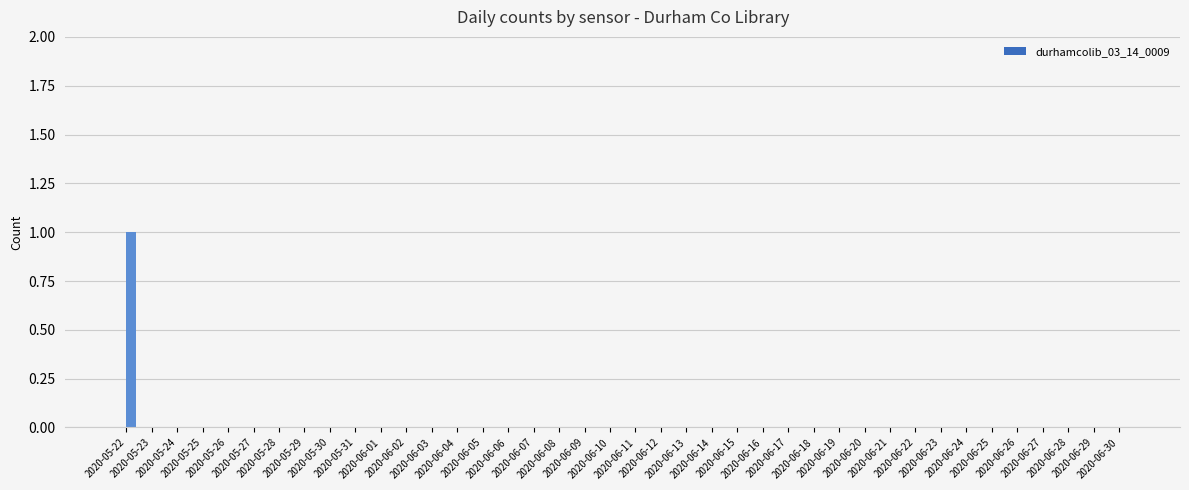

Reading left to right, transcribe all the data shown in this chart.

1	0	0	0	0	0	0	0	0	0	0	0	0	0	0	0	0	0	0	0	0	0	0	0	0	0	0	0	0	0	0	0	0	0	0	0	0	0	0	0